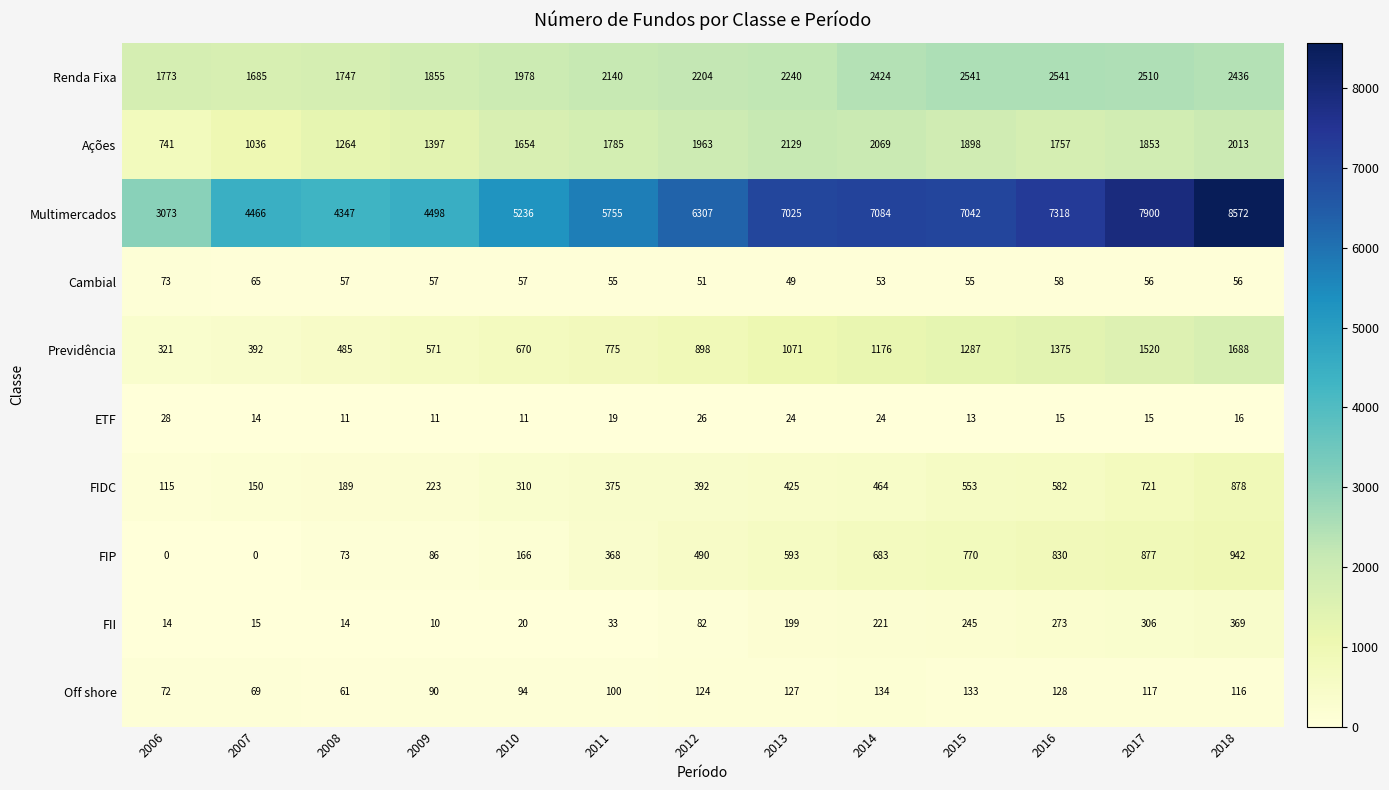

Between 2006 and 2013, which series saw the biggest shift?

Multimercados